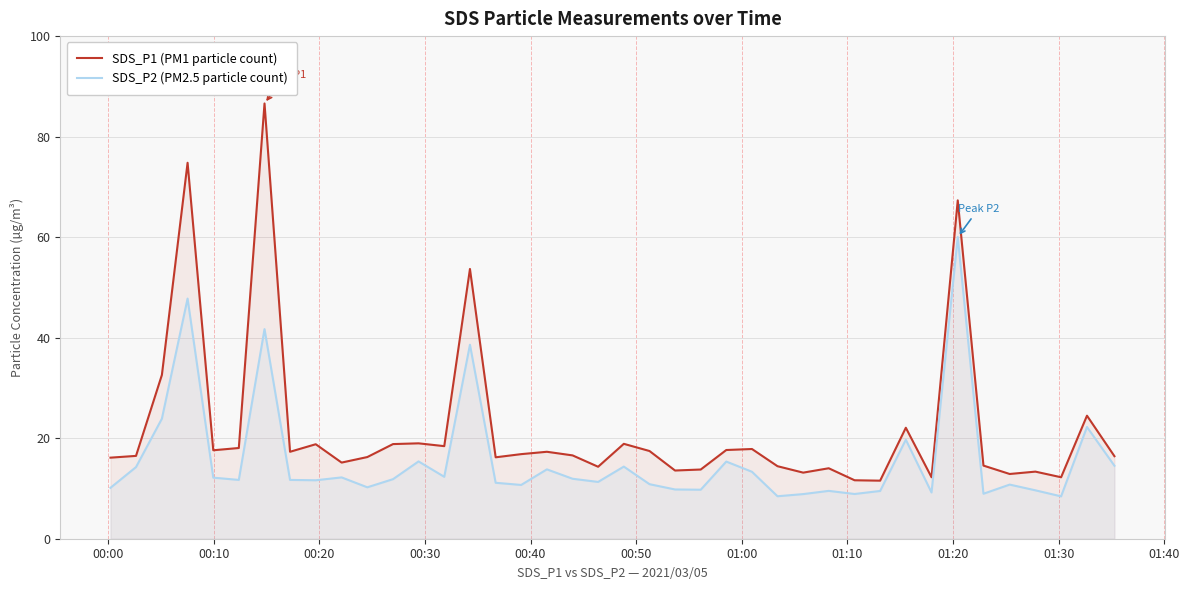

What is the highest value of the SDS_P2 (PM2.5 particle count) series?

60.0